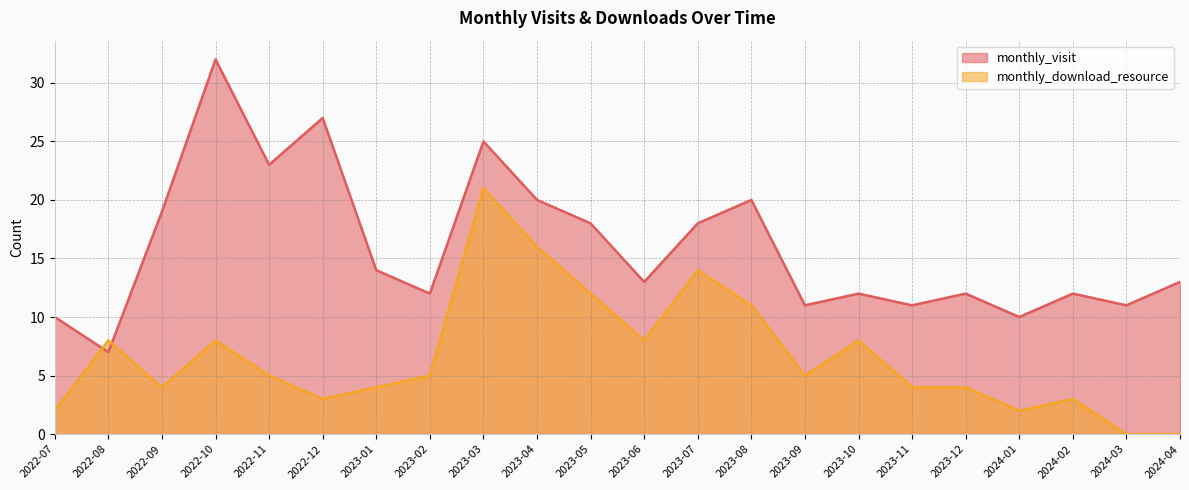

Which series changed the most between 2022-10 and 2023-09?

monthly_visit